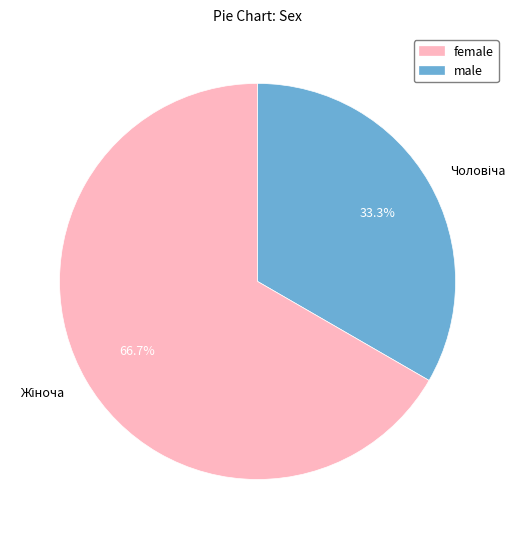

To the nearest percent, what is the average slice percentage?

50%